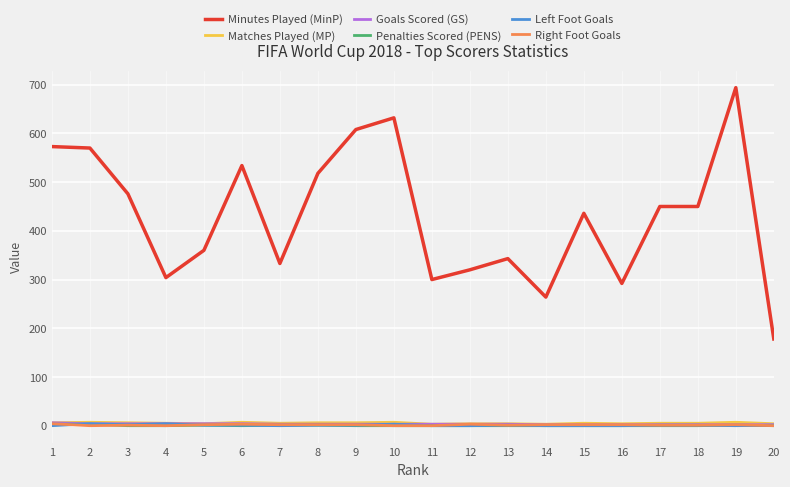

Which series has the widest spread of values?

Minutes Played (MinP)